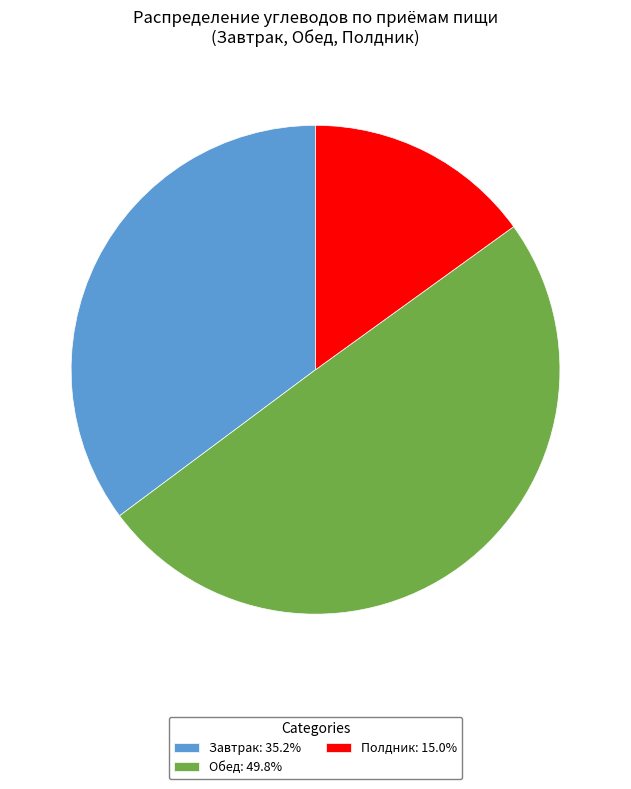

Is it true that Обед is 50% of the pie?

True